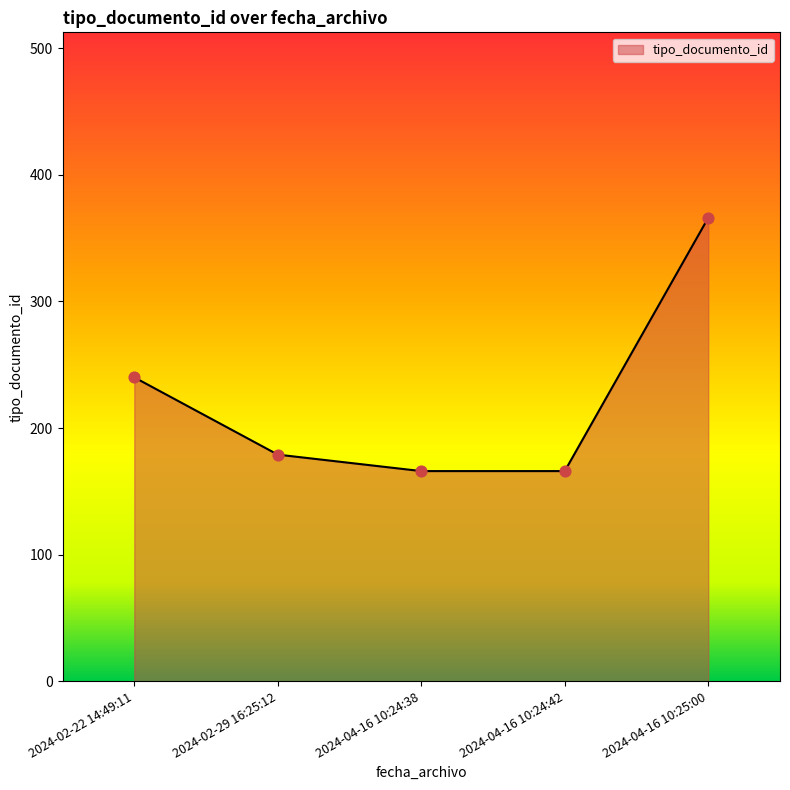

Between 2024-04-16 10:24:38 and 2024-02-22 14:49:11, which is larger?

2024-02-22 14:49:11